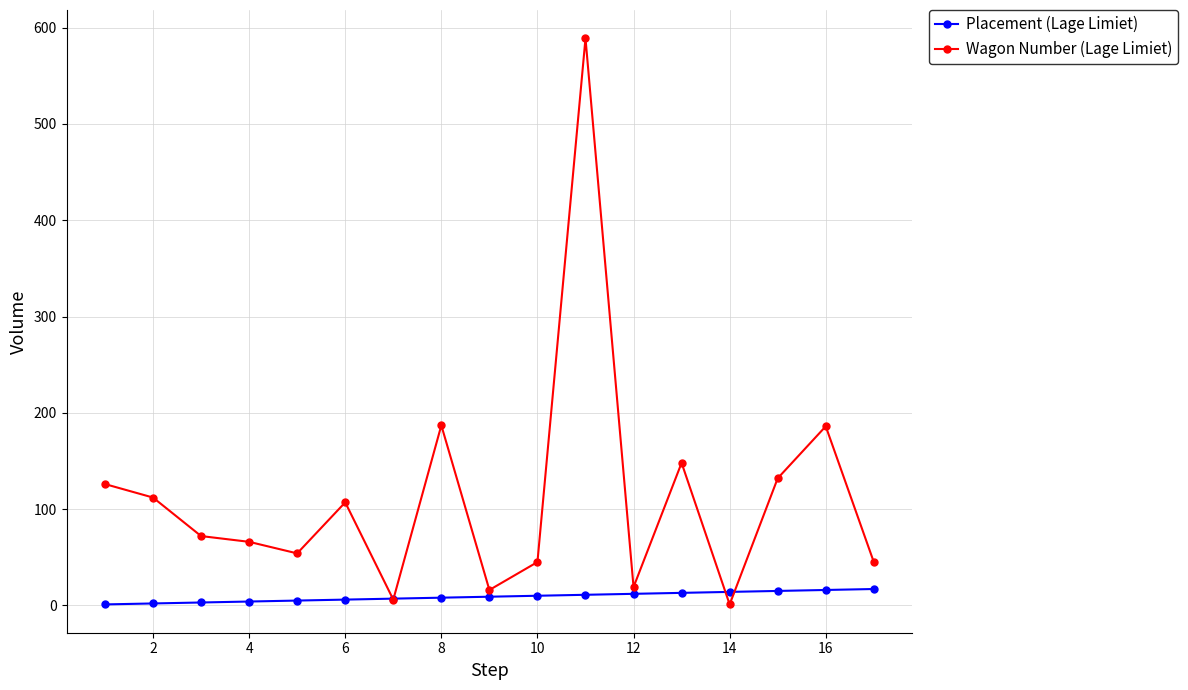

Which series has the largest total across all categories?

Wagon Number (Lage Limiet)